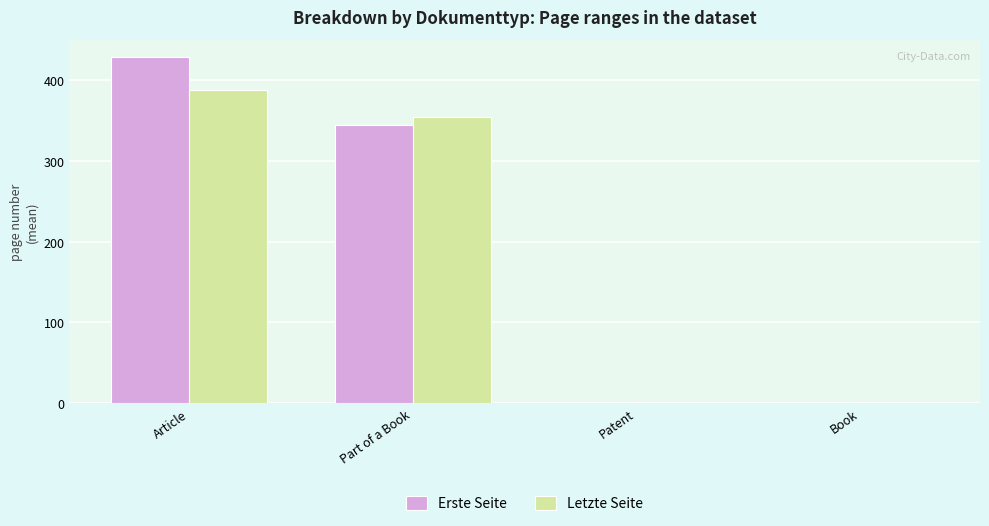

At which label does Erste Seite first exceed 345?

Article